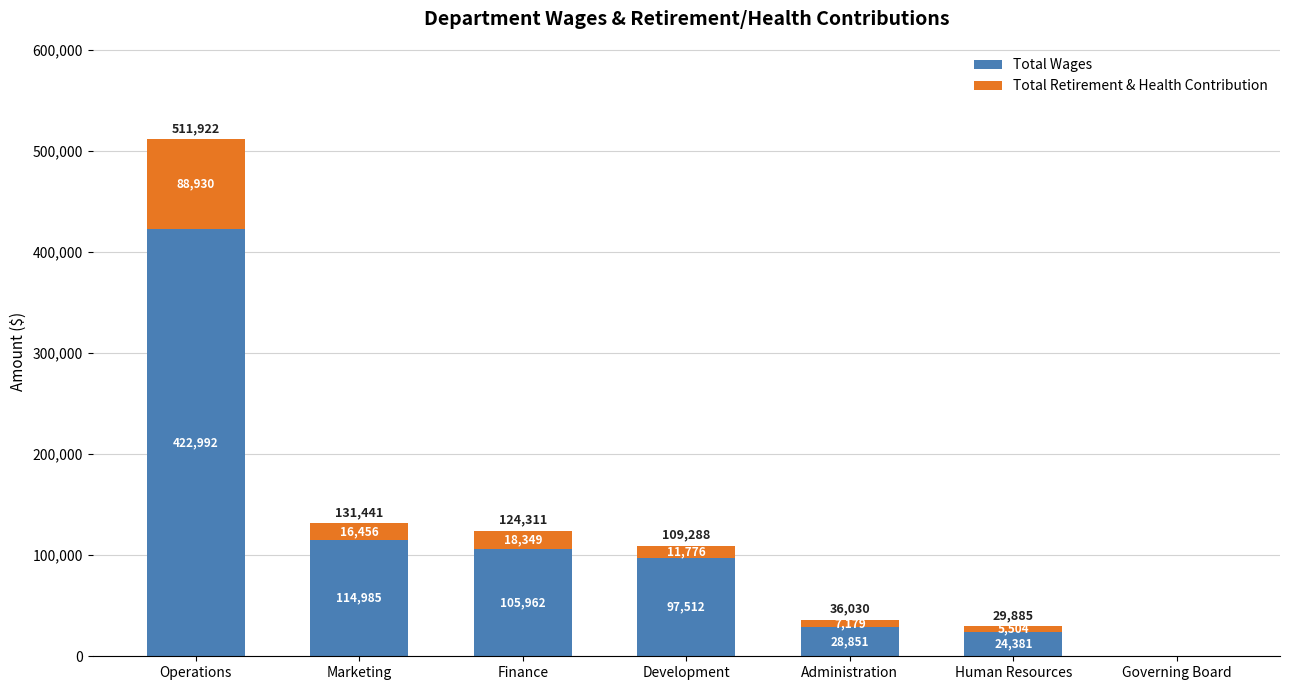

What is the highest value of the Total Wages series?

422992